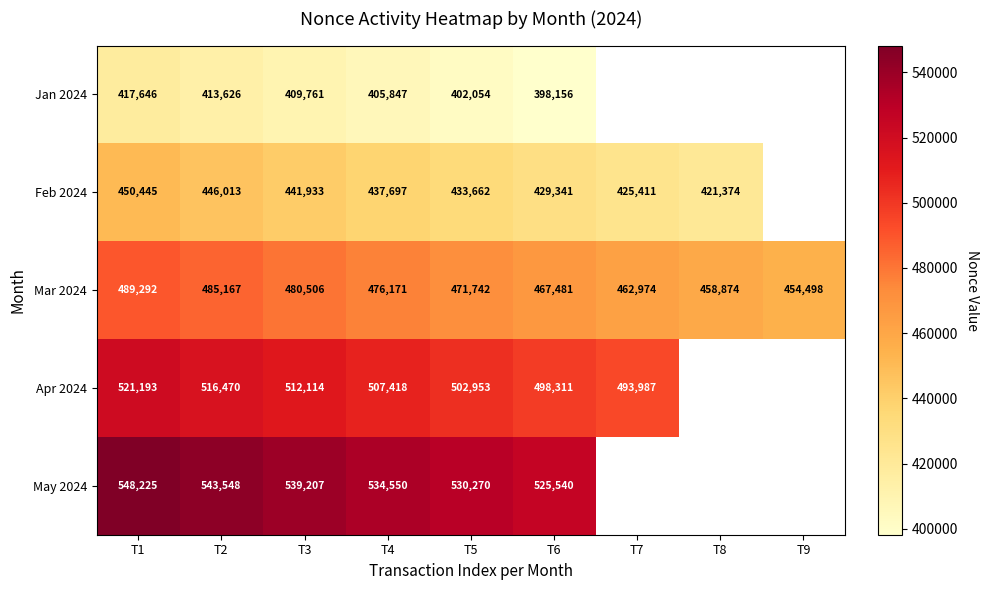

What is the total value across all series at T6?

2318829